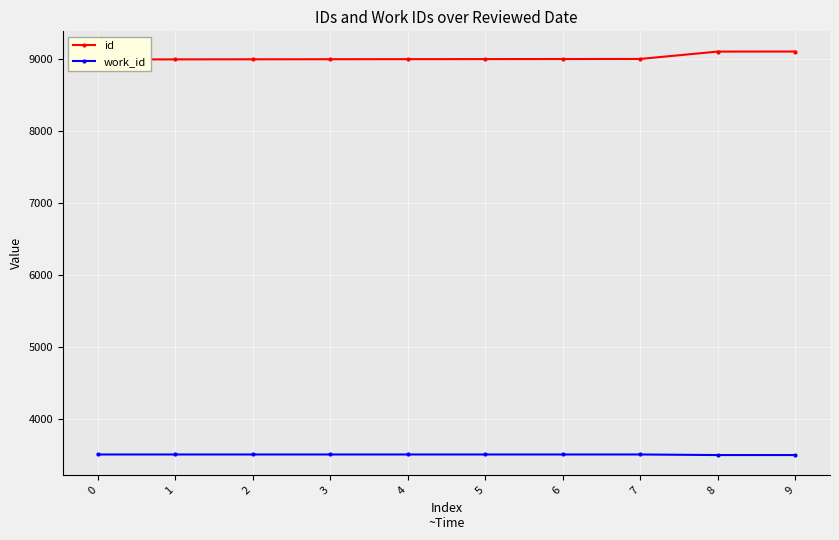

Reading right to left, extract all data points from this chart.

id: 9102	9101	8999	8998	8997	8996	8995	8994	8993	8992
work_id: 3506	3506	3514	3514	3514	3514	3514	3514	3514	3514